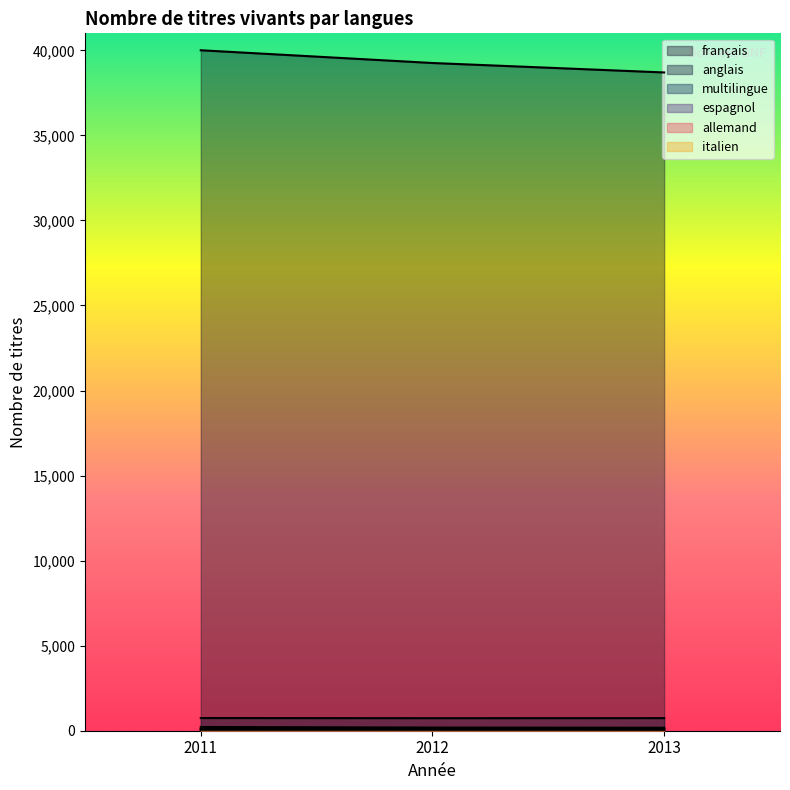

At which label does multilingue first exceed 186?

2011